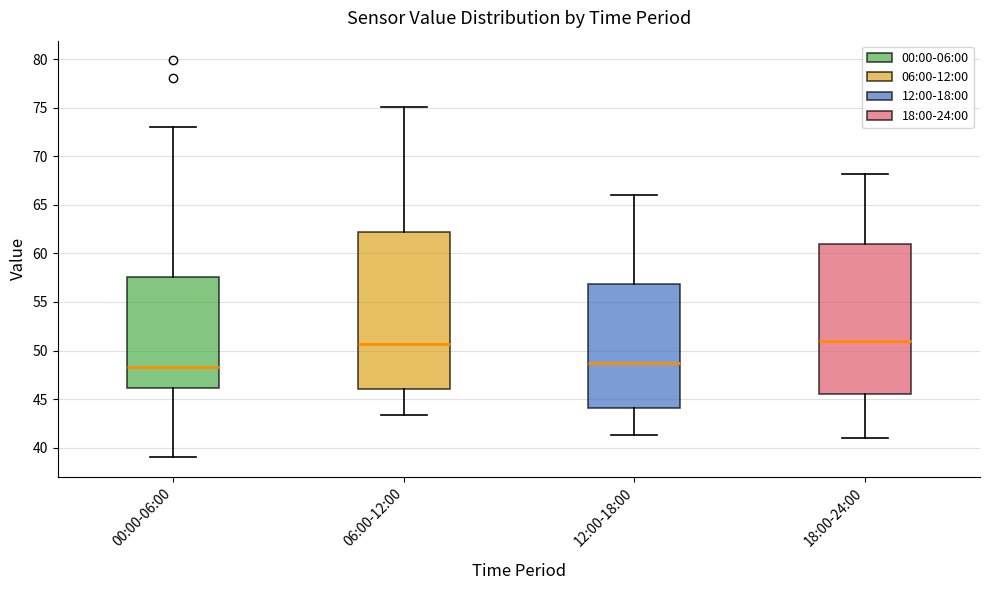

Where does the upper whisker of the box for 18:00-24:00 end on the y-axis? The values are not printed on the chart, so give them approximately, as read against the axis.

68.0